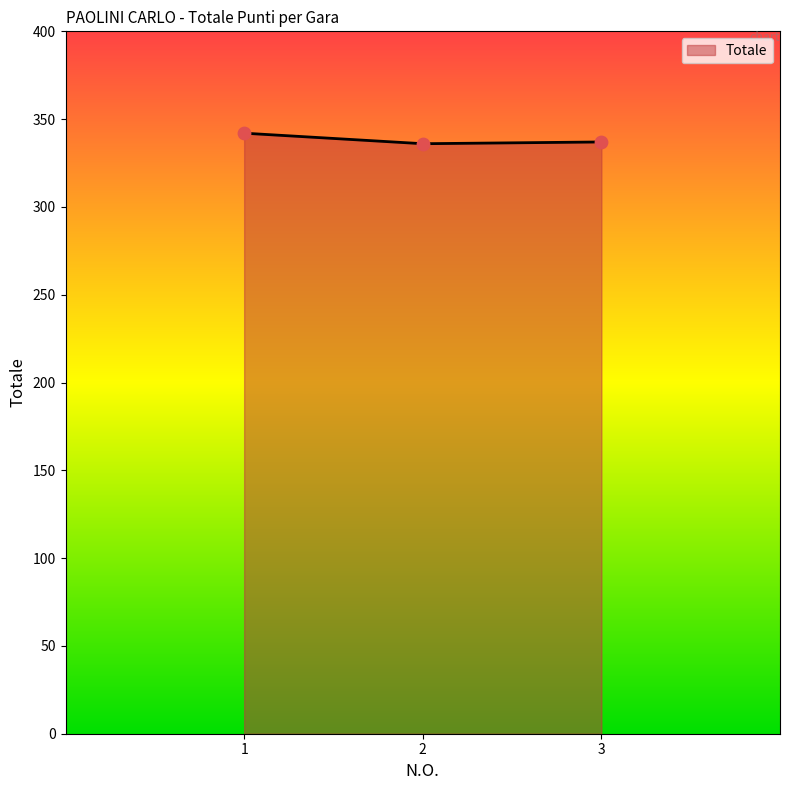

Which has a higher value, 1 or 2?

1